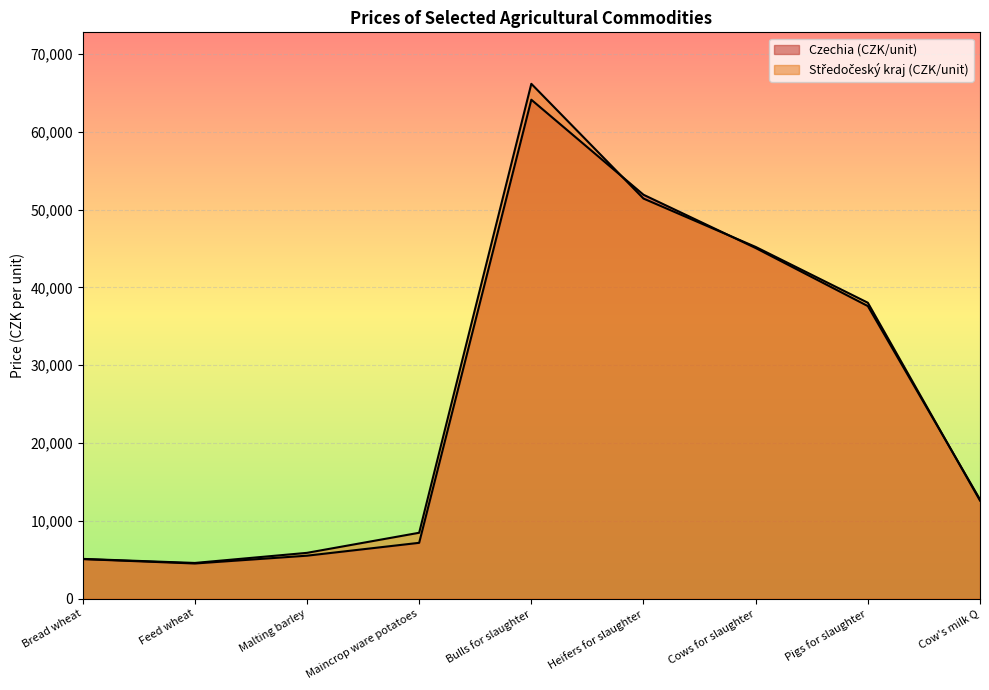

What is the highest value of the Středočeský kraj (CZK/unit) series?

66177